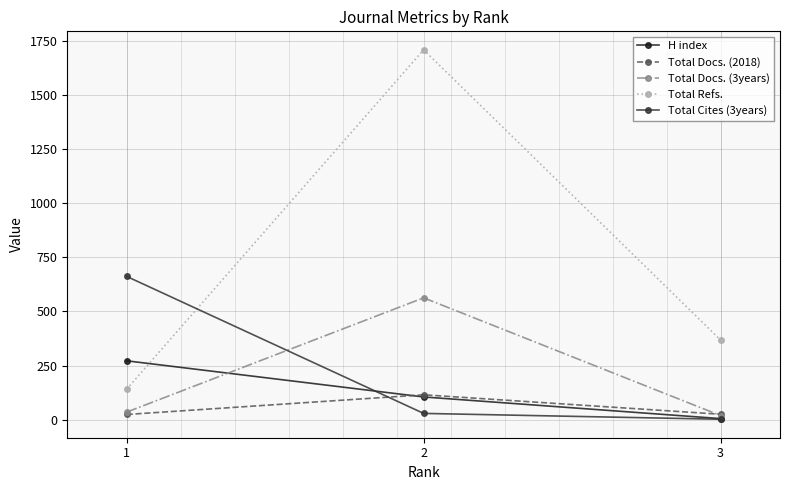

Which series has the largest total across all categories?

Total Refs.